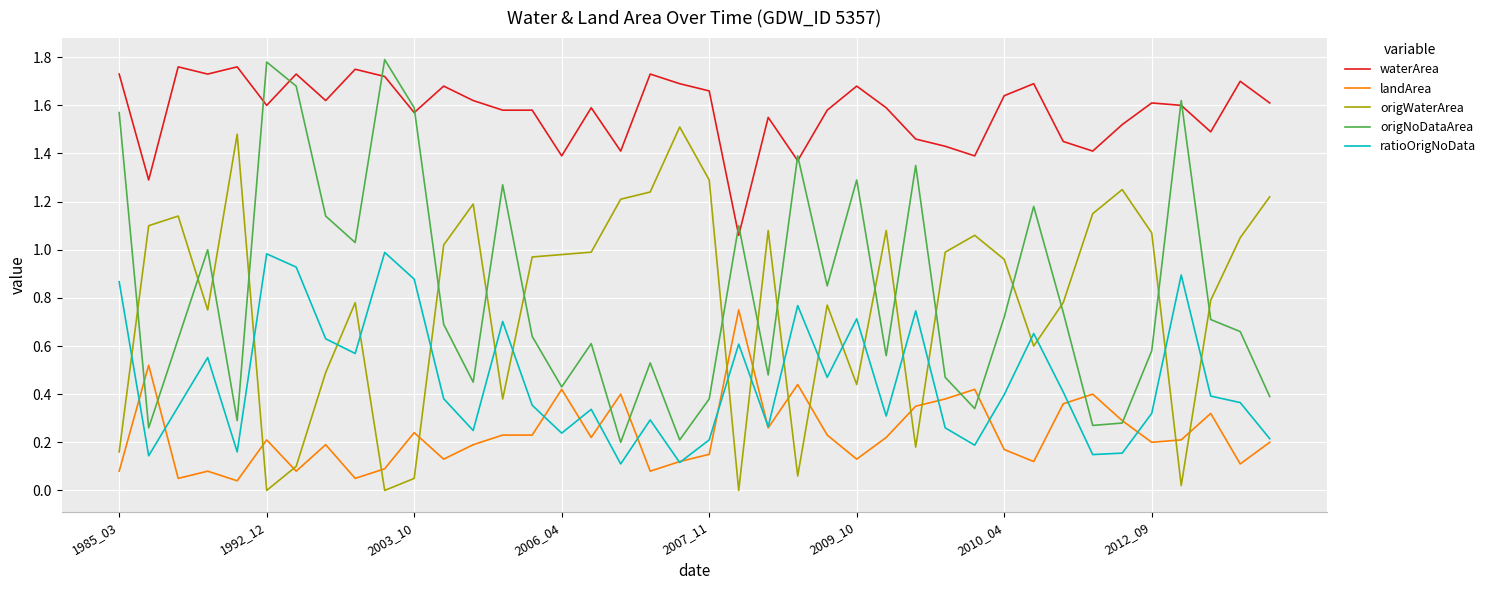

After their last crossing, which series has the higher values: landArea or origWaterArea?

origWaterArea